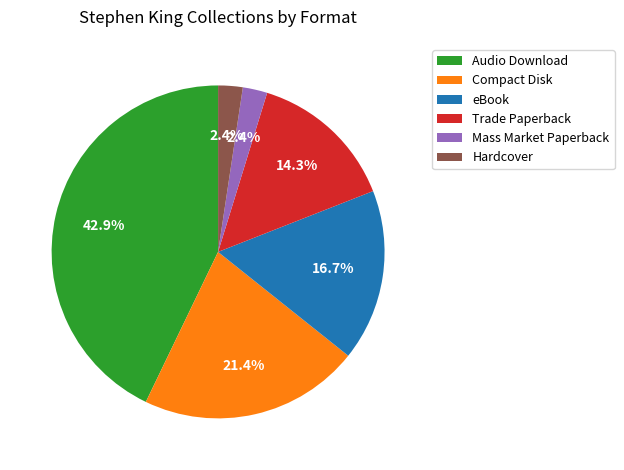

What percentage is NOT represented by Hardcover?

97.6%